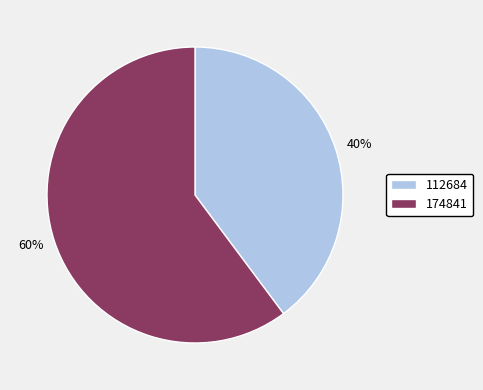

True or false: 174841 accounts for 46% of the total.

False